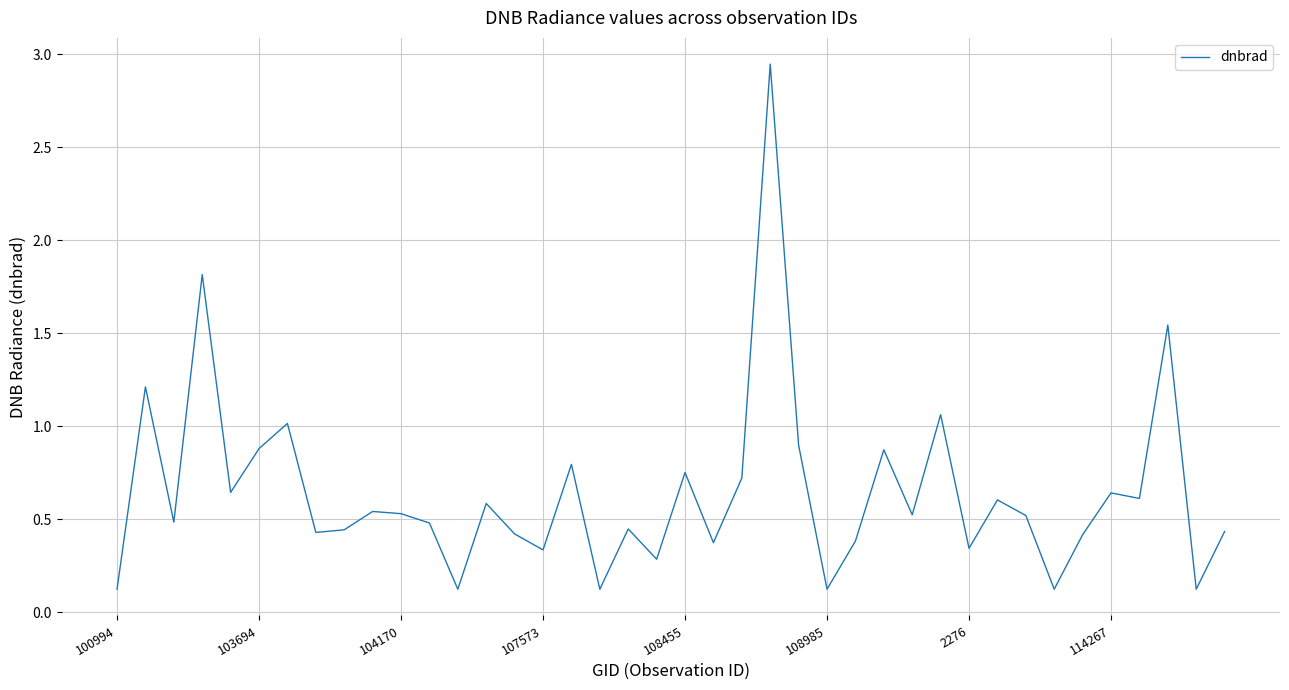

How many lines are shown in the chart?

1